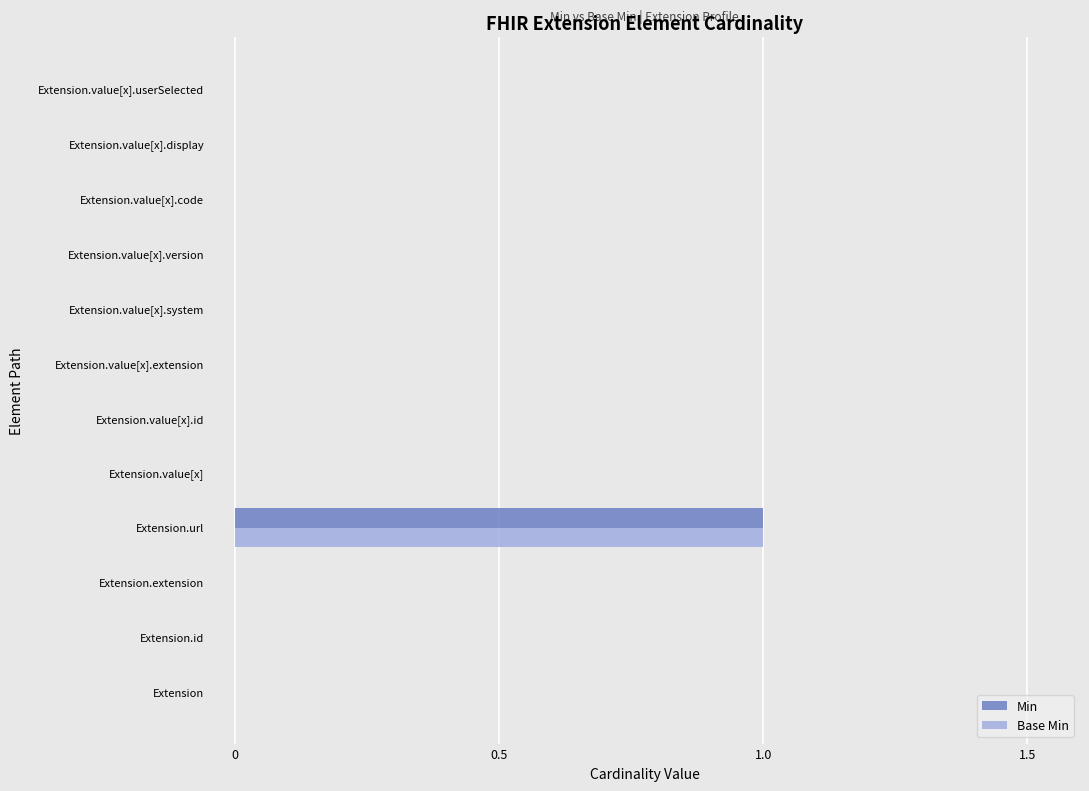

At which category does the chart reach its peak across all series?

Extension.url